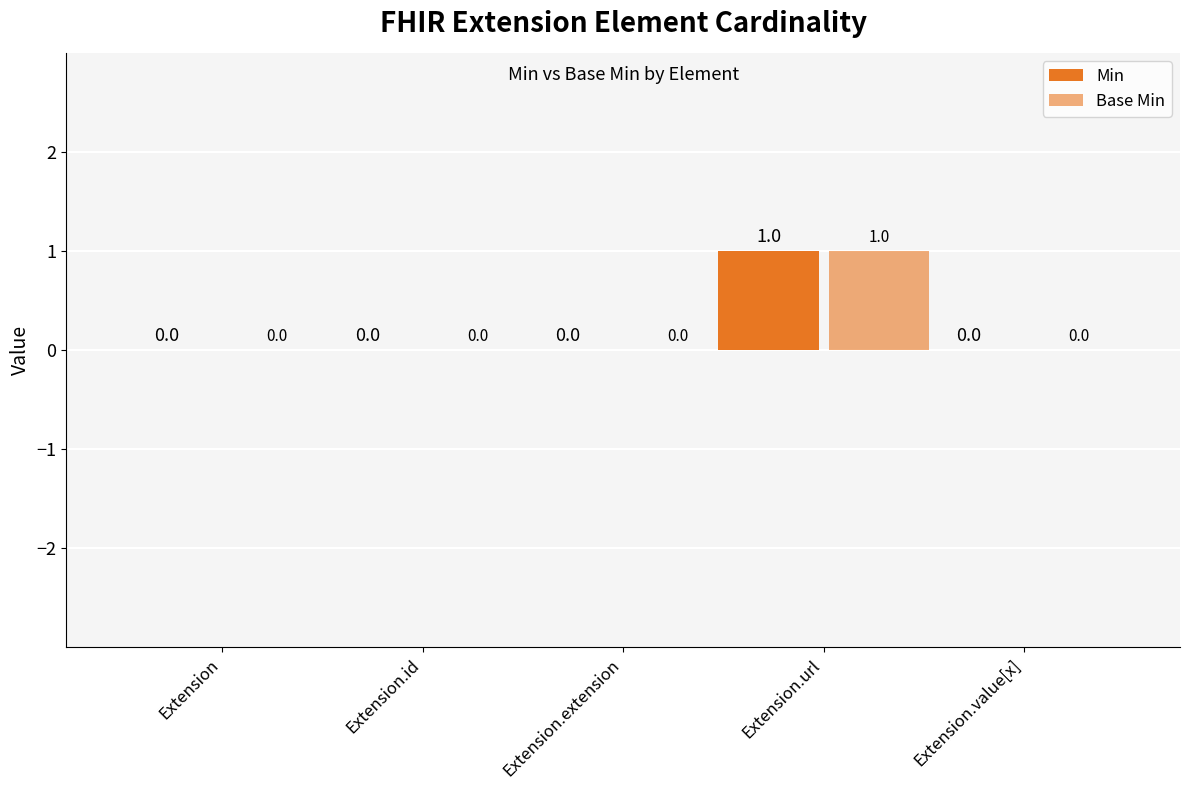

Is the value of Base Min at Extension.url greater than the value of Min at Extension.url?

No